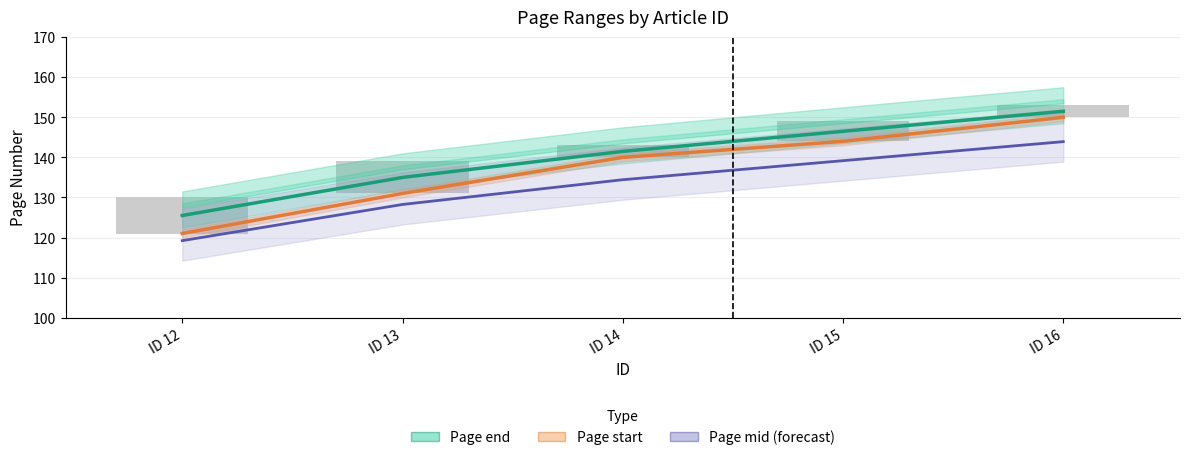

Which has a higher value, ID 13 or ID 14?

ID 14